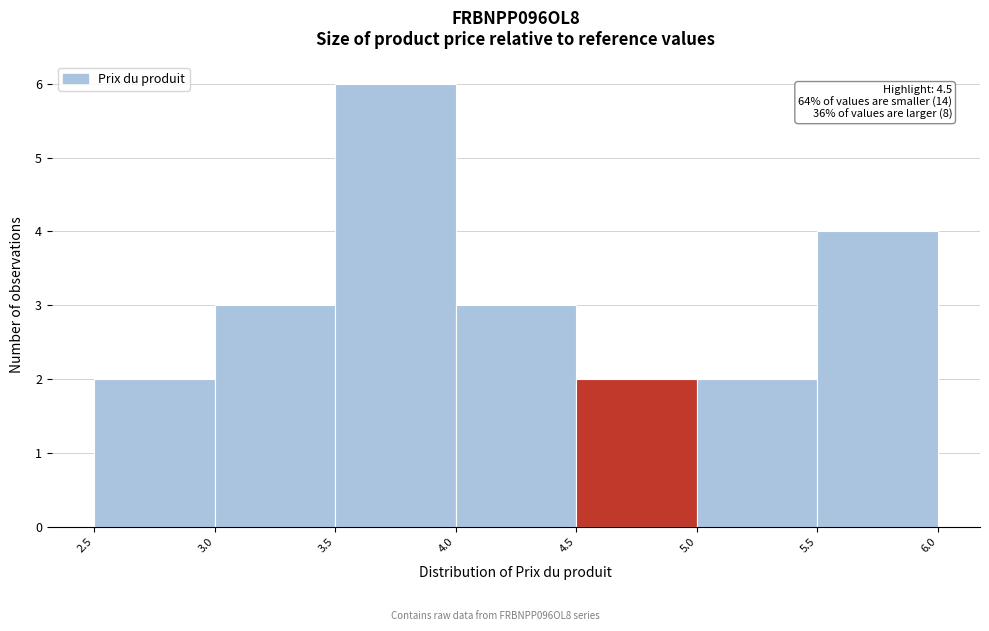

Over which range of the x-axis is the bar tallest?

3.5 to 4.0